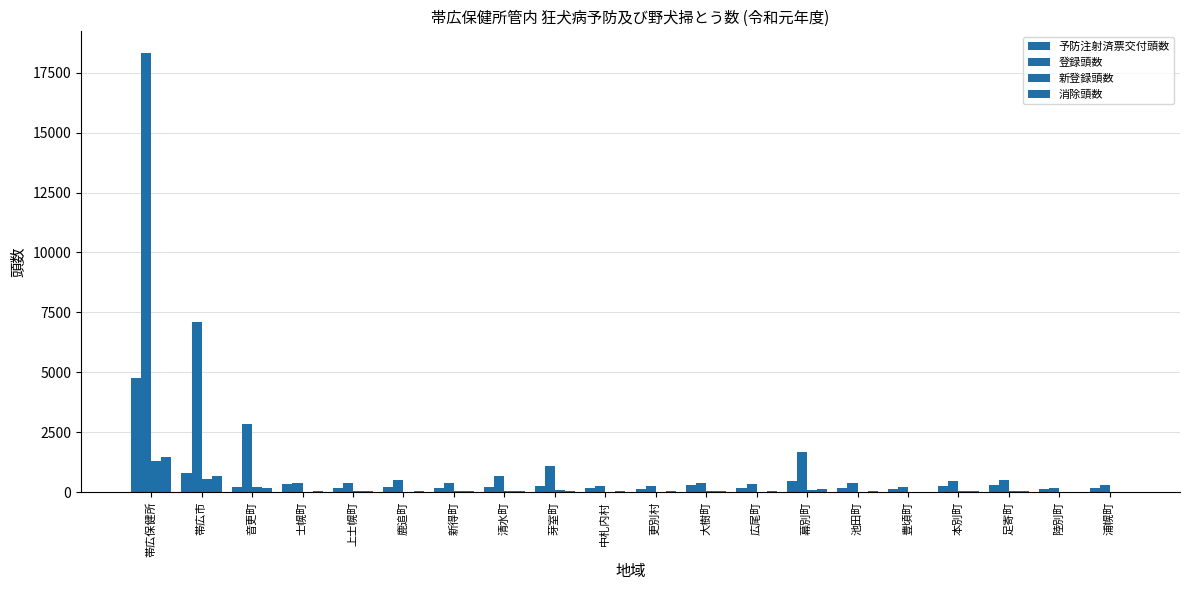

How many data points does each series have?

20